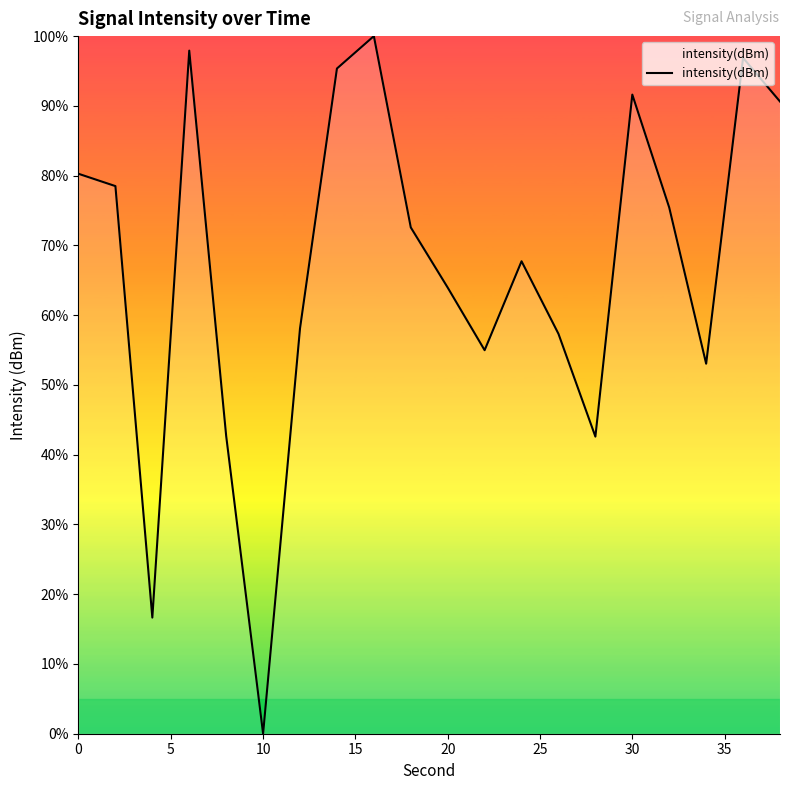

What is the maximum value shown in the chart?

100.0